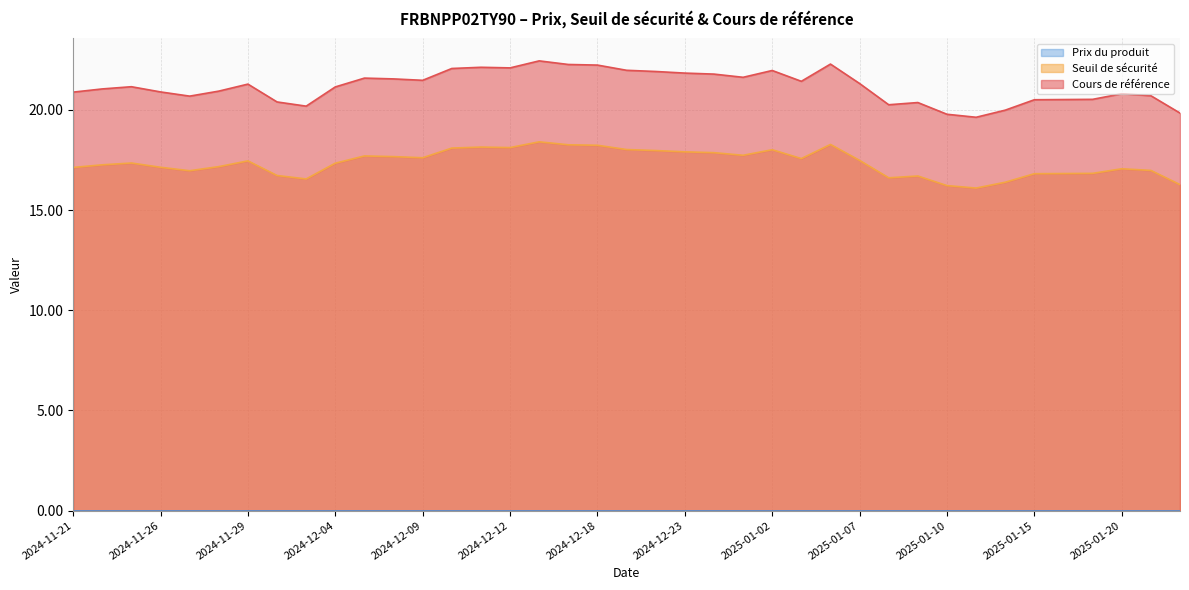

What are all the series names shown in the legend?

Seuil de sécurité, Cours de référence, Prix du produit